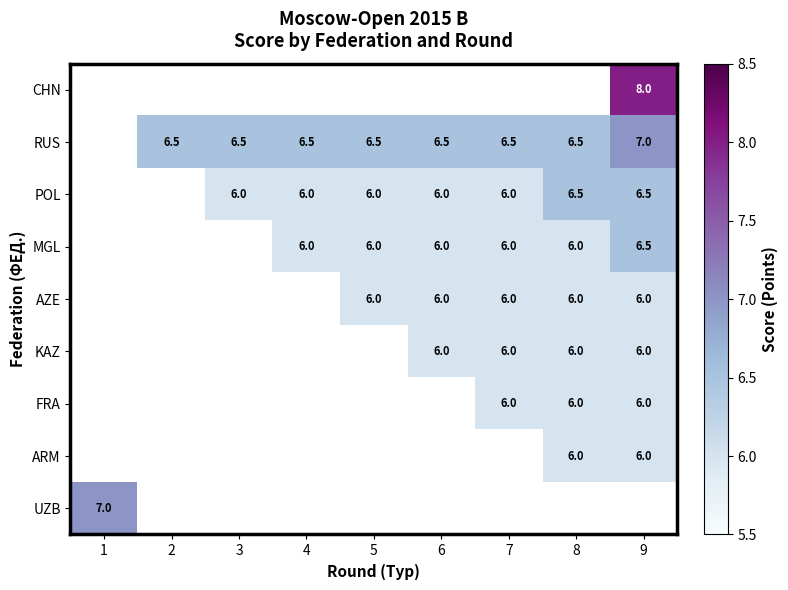

At which category does the chart reach its minimum across all series?

3